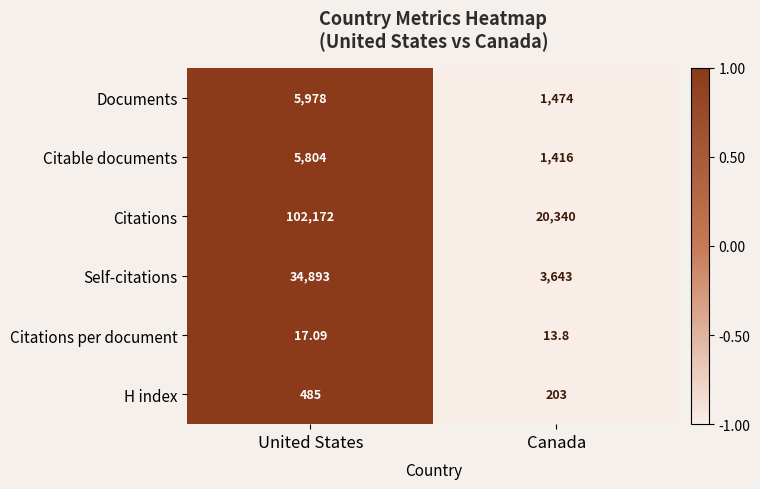

Is the value of H index at United States greater than the value of Citations per document at Canada?

Yes